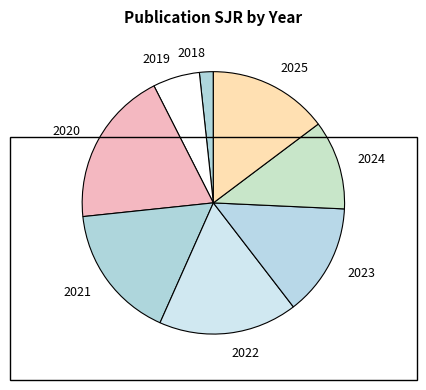

Which has a higher value, 2019 or 2023?

2023